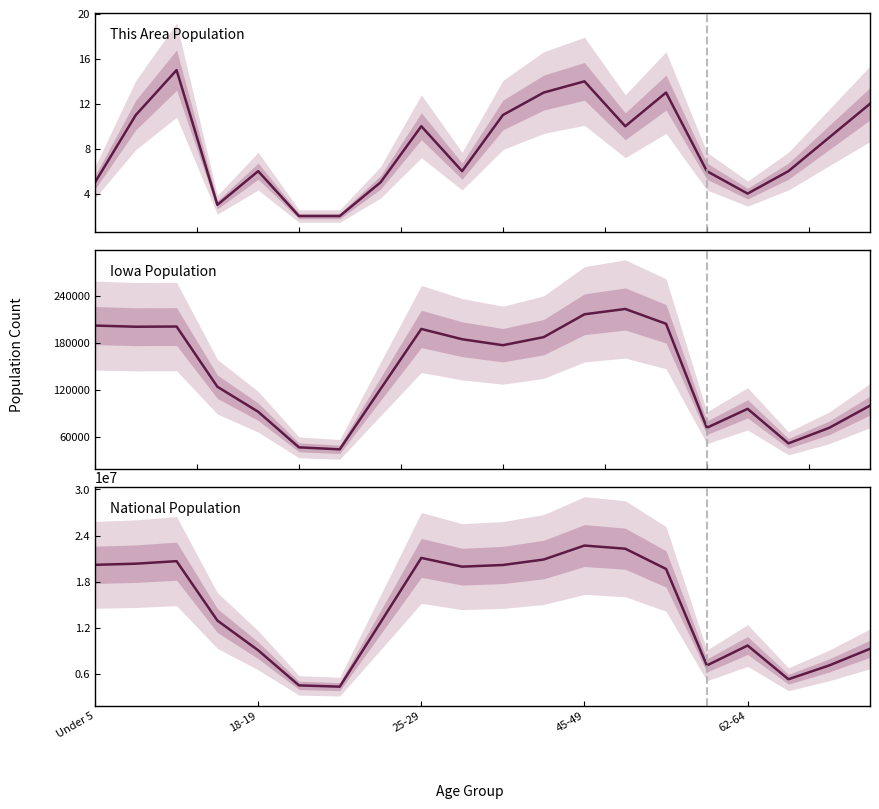

True or false: National and Iowa cross at least once.

False